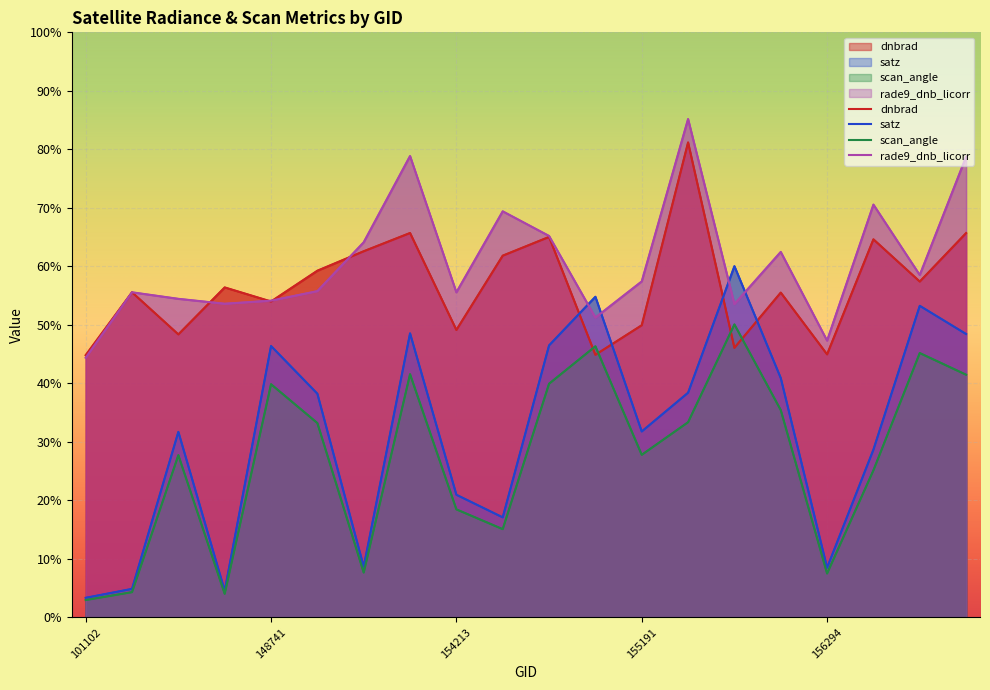

How many series are shown in this chart?

4